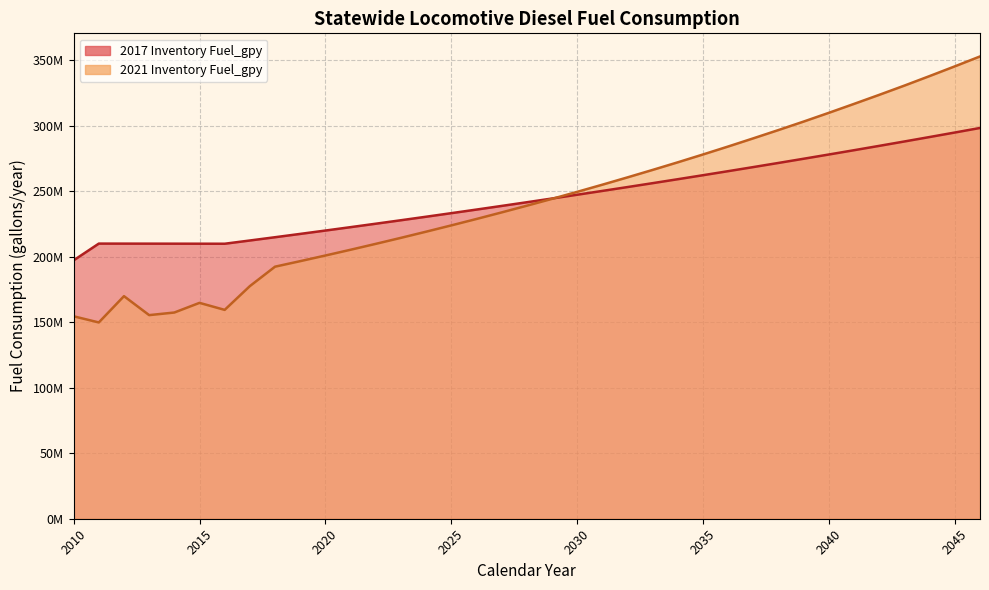

At which label does 2021 Inventory Fuel_gpy first exceed 238913142?

2028